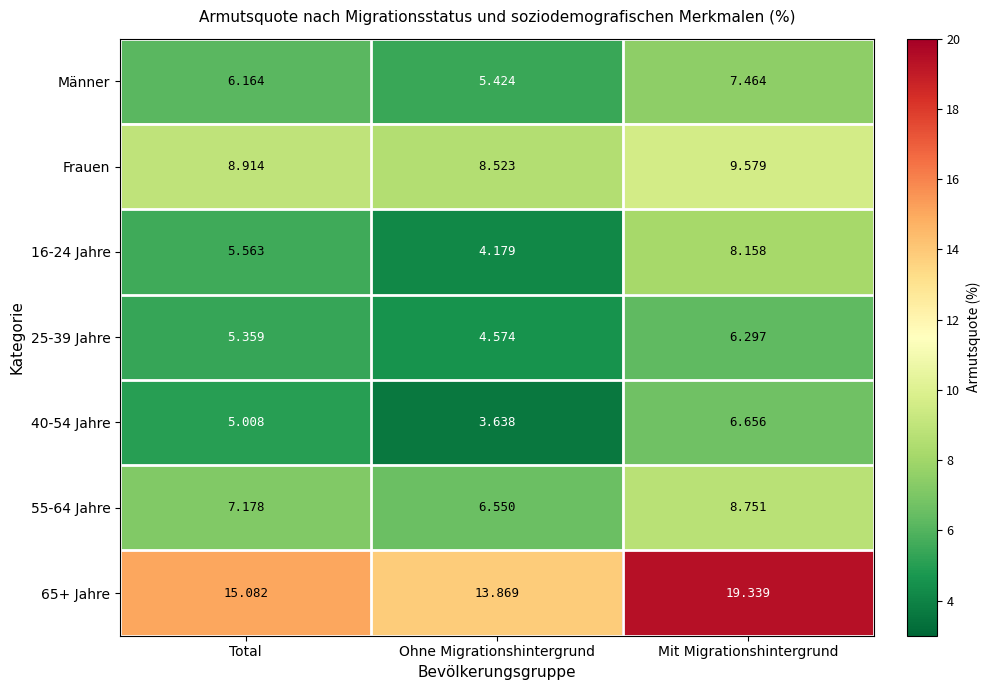

Rank the categories by 40-54 Jahre value from highest to lowest.

Mit Migrationshintergrund, Total, Ohne Migrationshintergrund